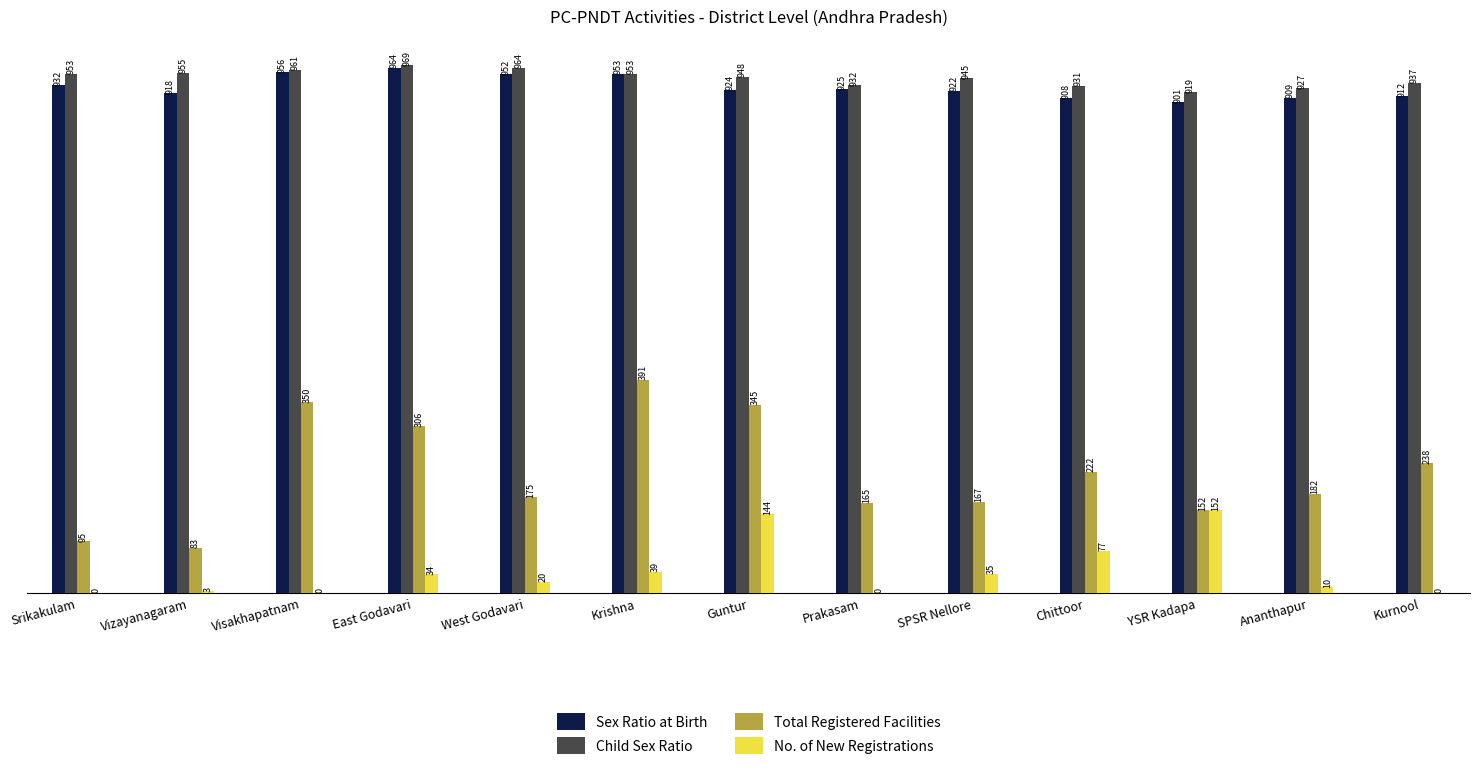

What is the average value of the No. of New Registrations series?

40